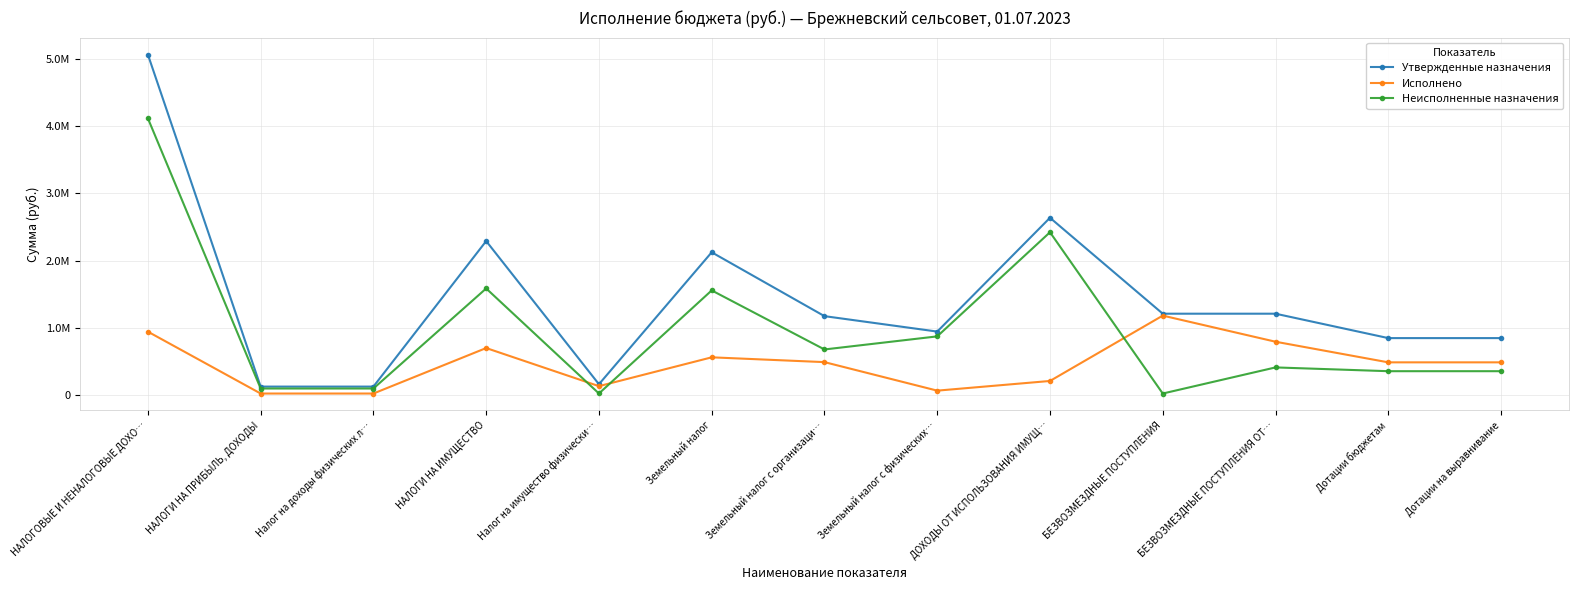

What position from the left is НАЛОГИ НА ИМУЩЕСТВО?

4